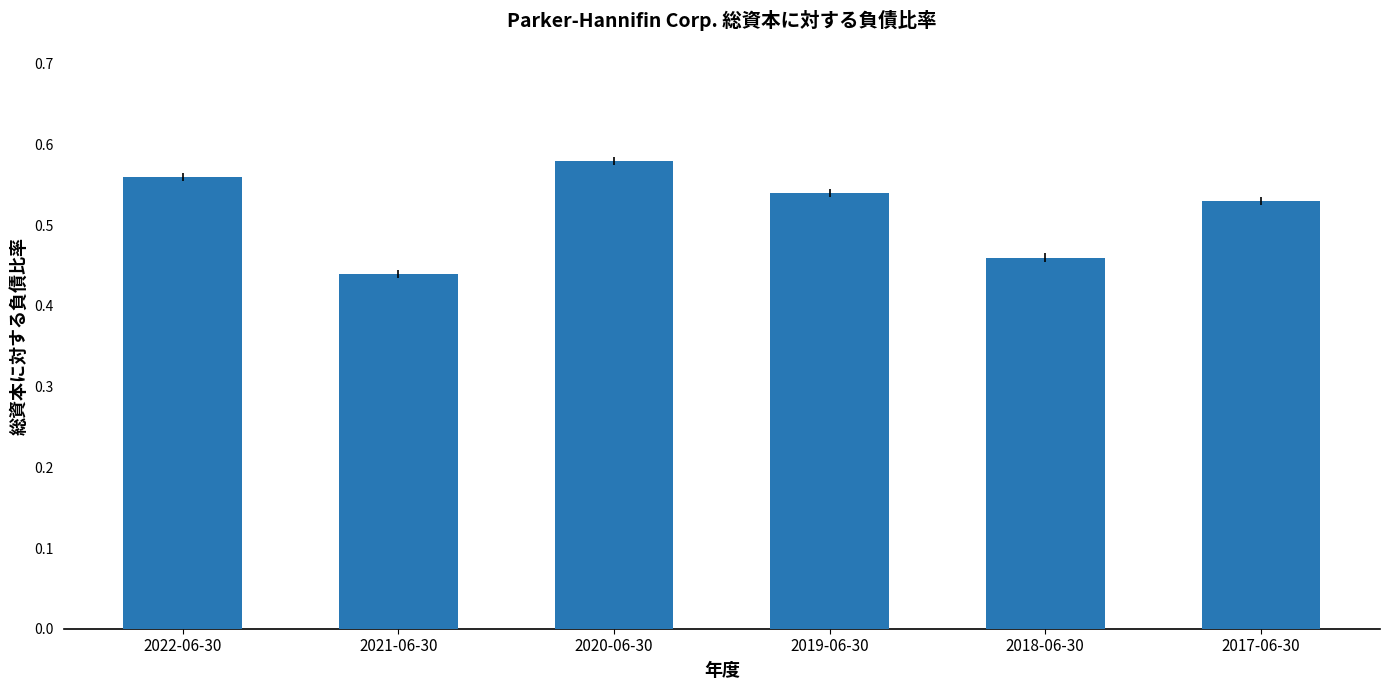

How many bars are there in total?

6